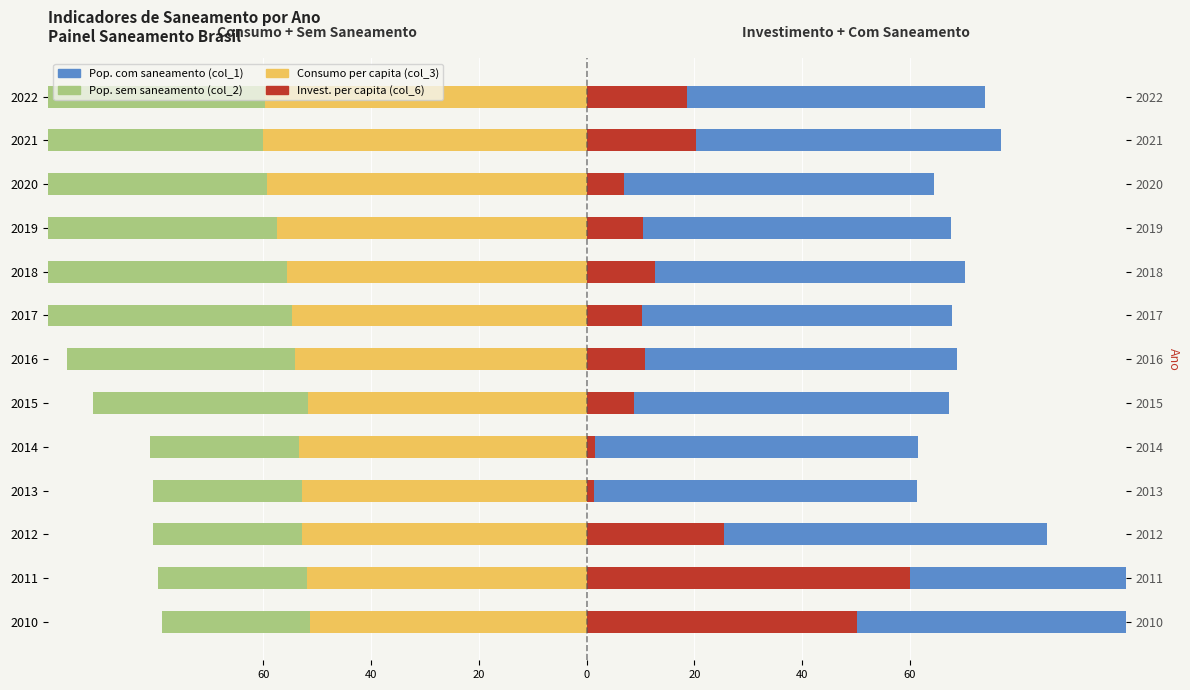

What is the value of the Pop. com saneamento (col_1) bar at the 8th from the left?

57.5